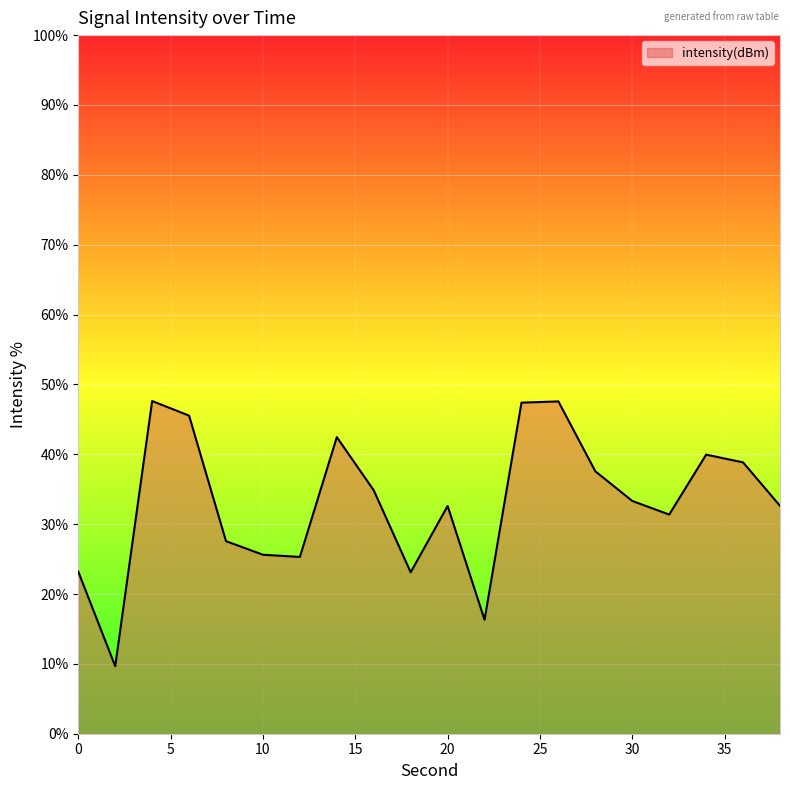

What is the minimum value shown in the chart?

9.7